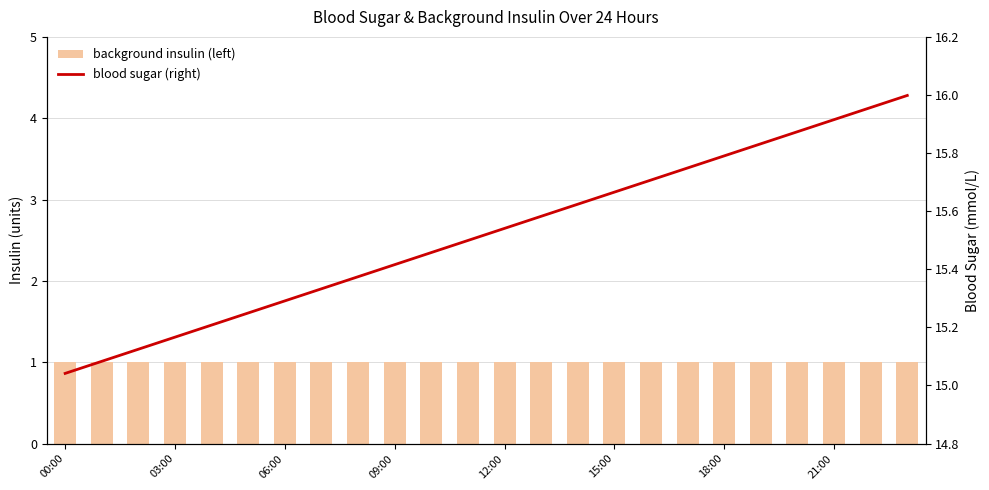

Read the blood sugar (right) value at 17.

15.7